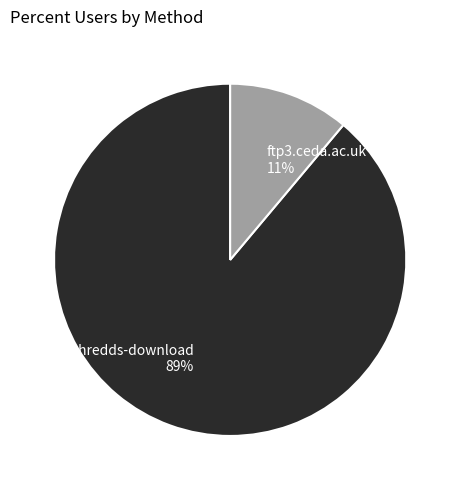

Which has a higher value, ftp3.ceda.ac.uk 11% or dap-thredds-download 89%?

dap-thredds-download 89%